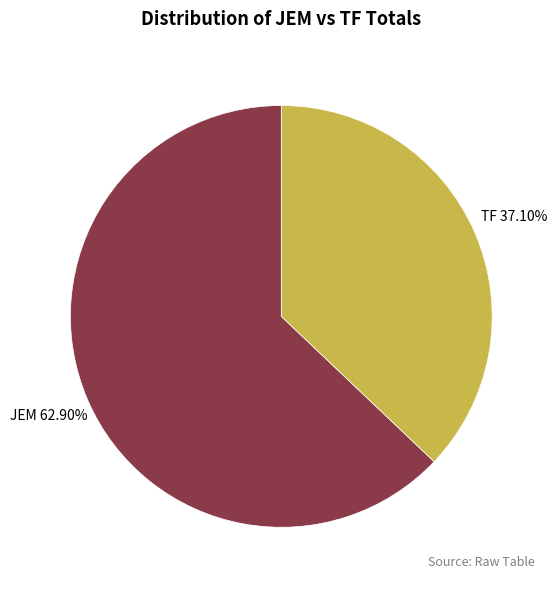

Between JEM and TF, which is larger?

JEM